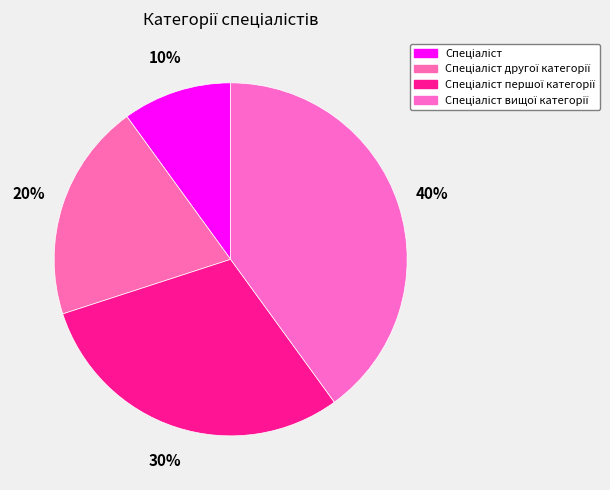

What percentage is the Спеціаліст вищої категорії slice, to the nearest percent?

40%